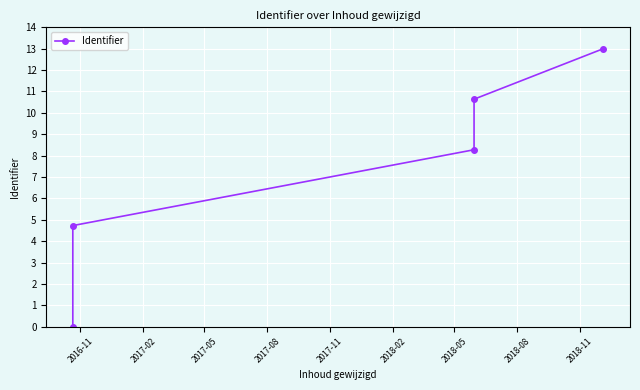

Reading left to right, extract all data points from this chart.

0.0	4.7	8.3	10.6	13.0